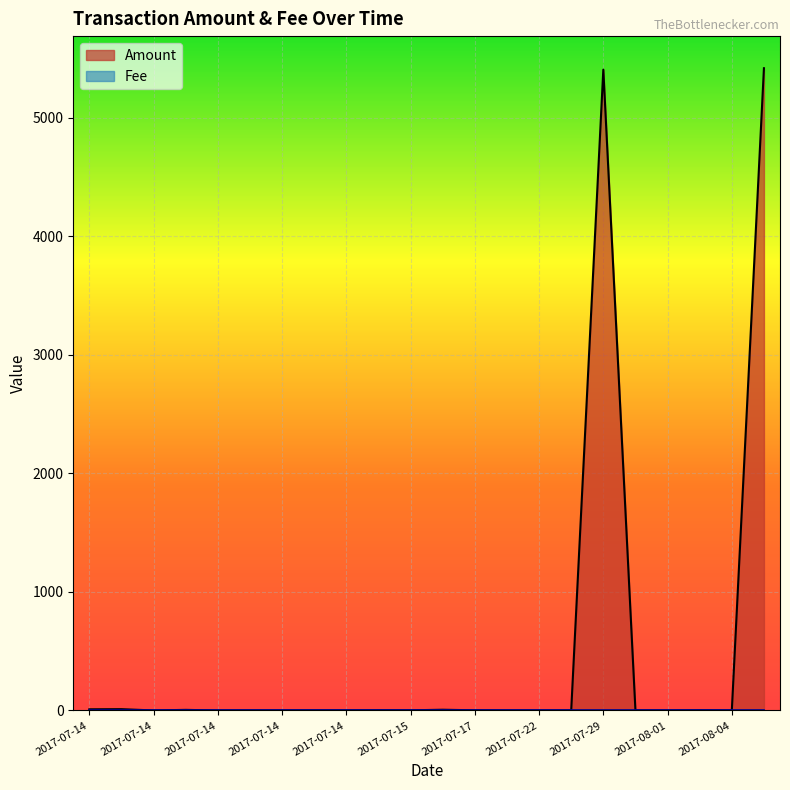

What value does the data have at 2017-07-14?

5.3